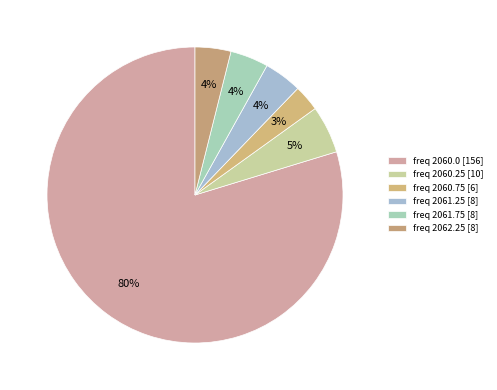

To the nearest percent, what is the difference between the largest and smallest slice percentages?

77%